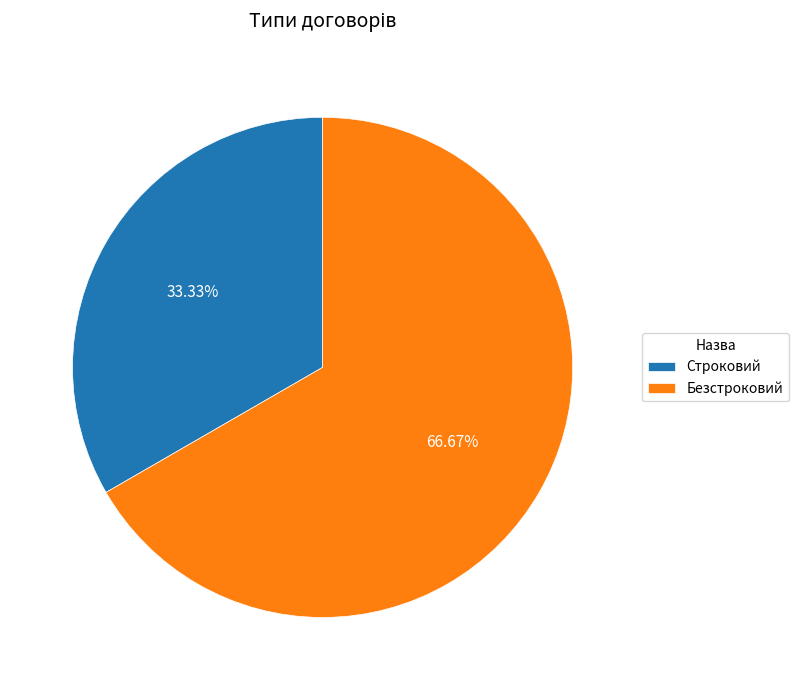

To the nearest percent, what is the difference between the largest and smallest slice percentages?

33%